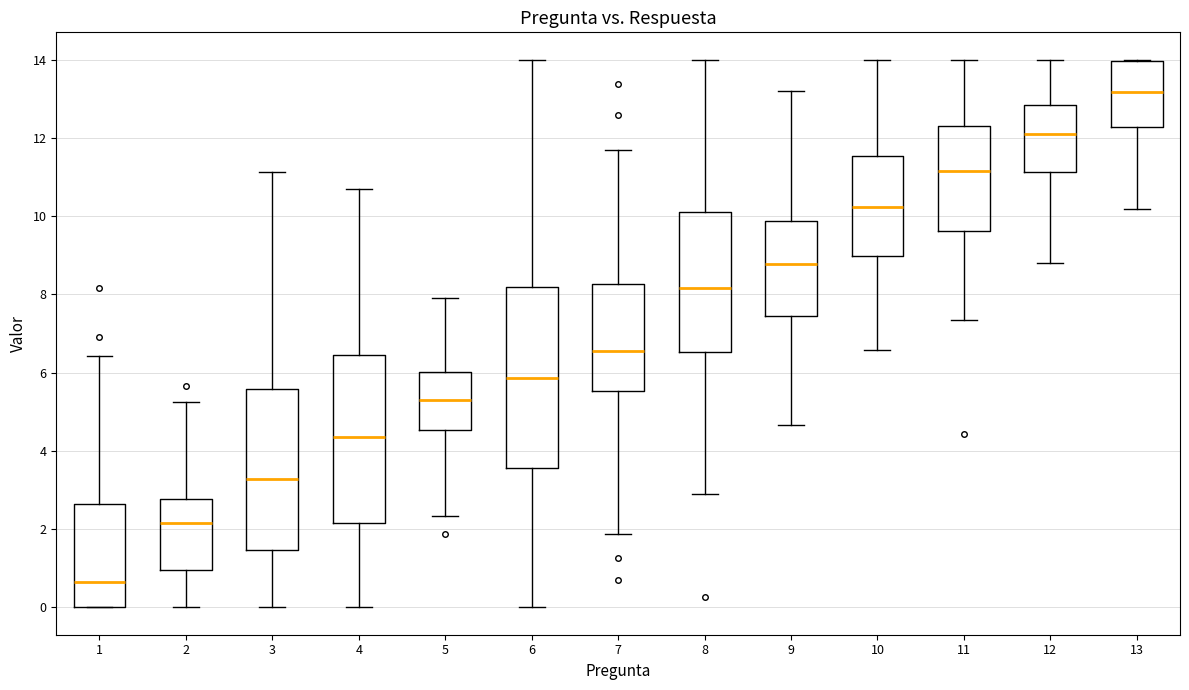

Comparing the boxes themselves (not the whiskers), which one is the tallest?

6